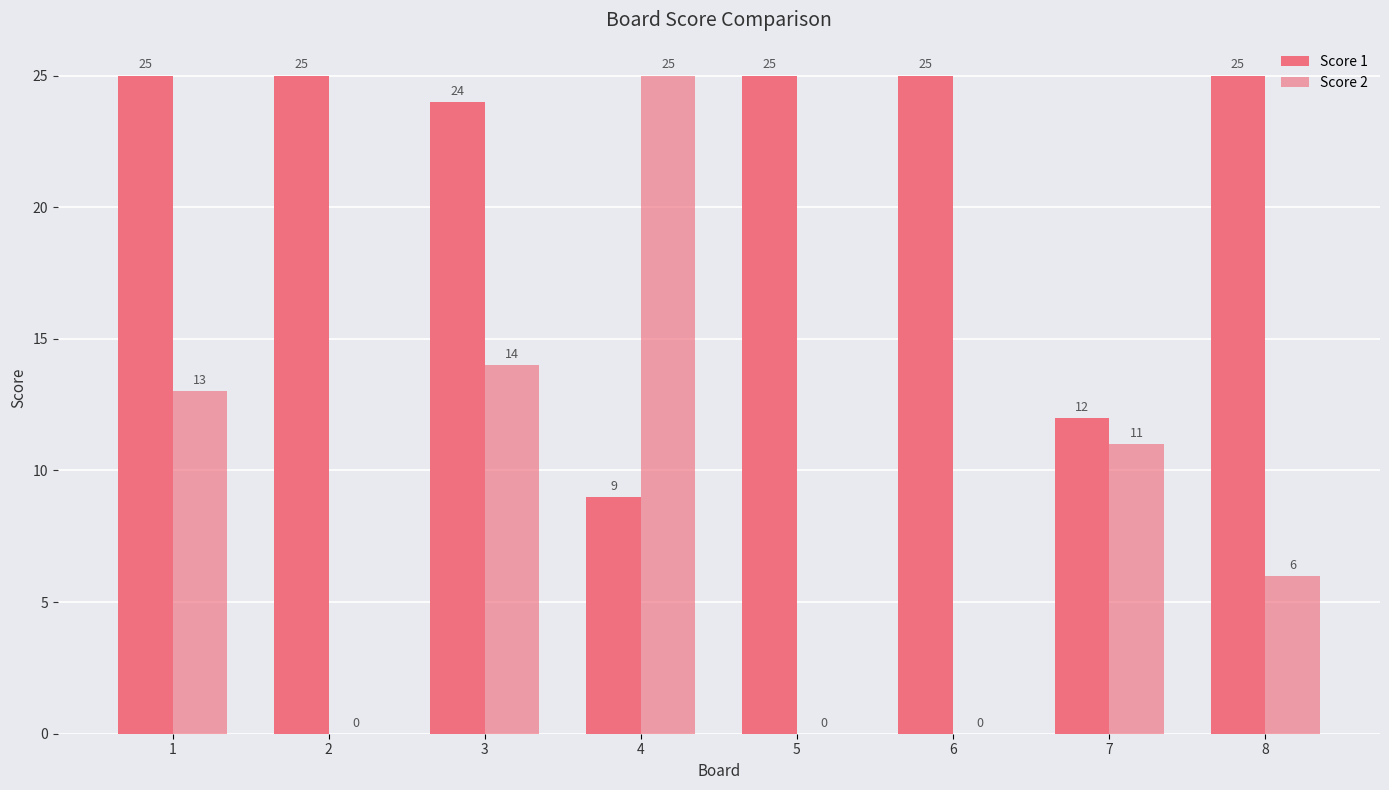

What is the difference between the maximum and minimum values in the Score 1 series?

16